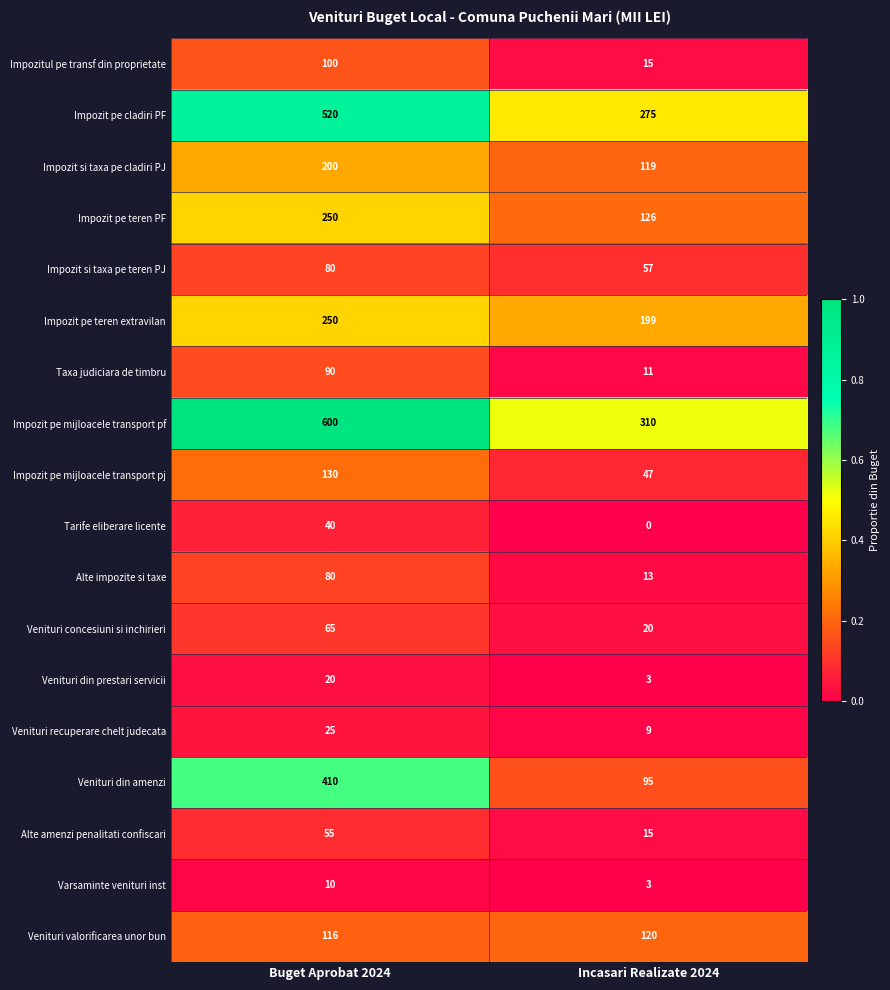

What is the difference between the Venituri valorificarea unor bun values at Incasari Realizate 2024 and Buget Aprobat 2024?

4